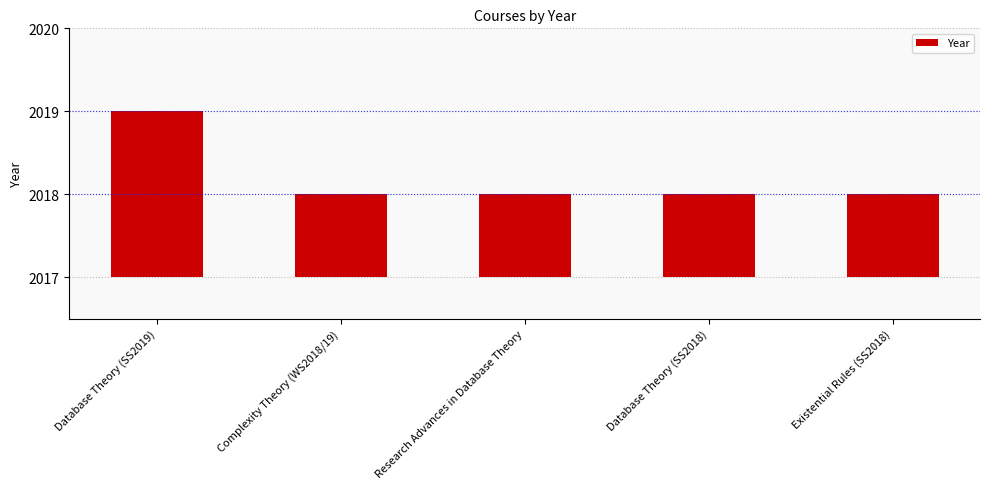

Where is the data nearest to the value 1?

Complexity Theory (WS2018/19)